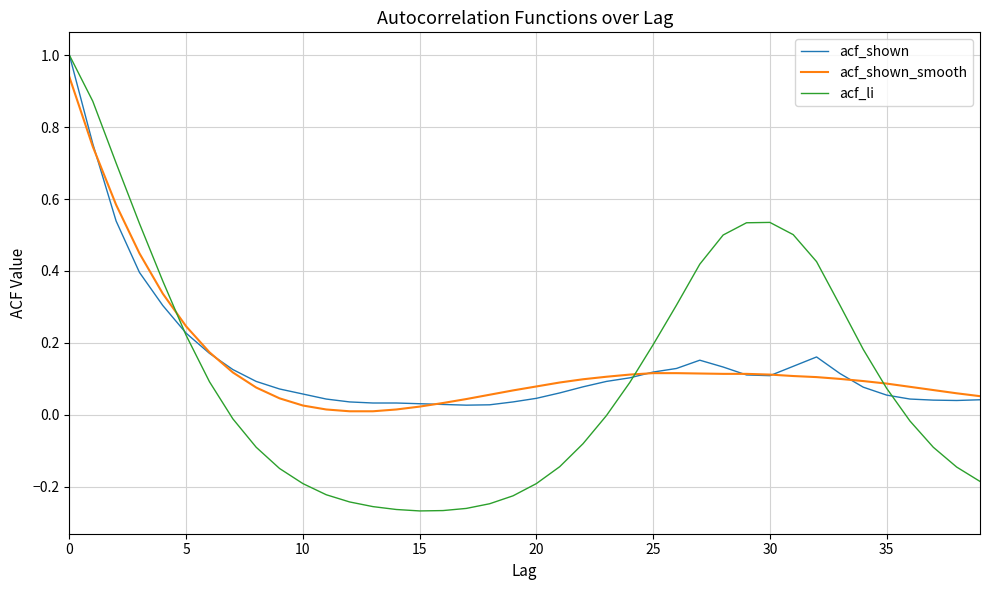

Which series has the largest range (max minus min)?

acf_li